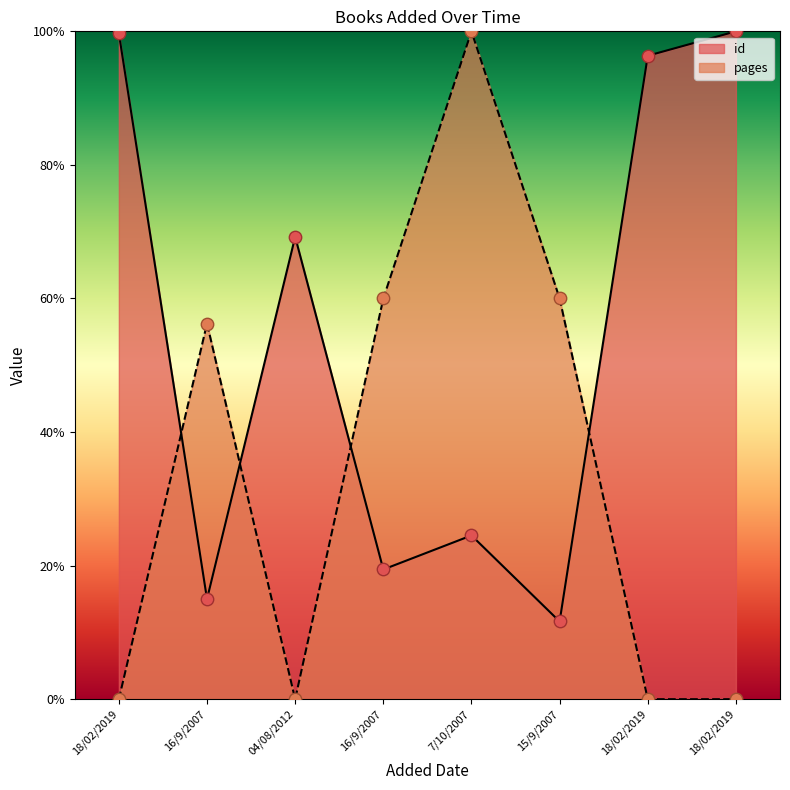

What is the total value across all series at 15/9/2007?

71.6